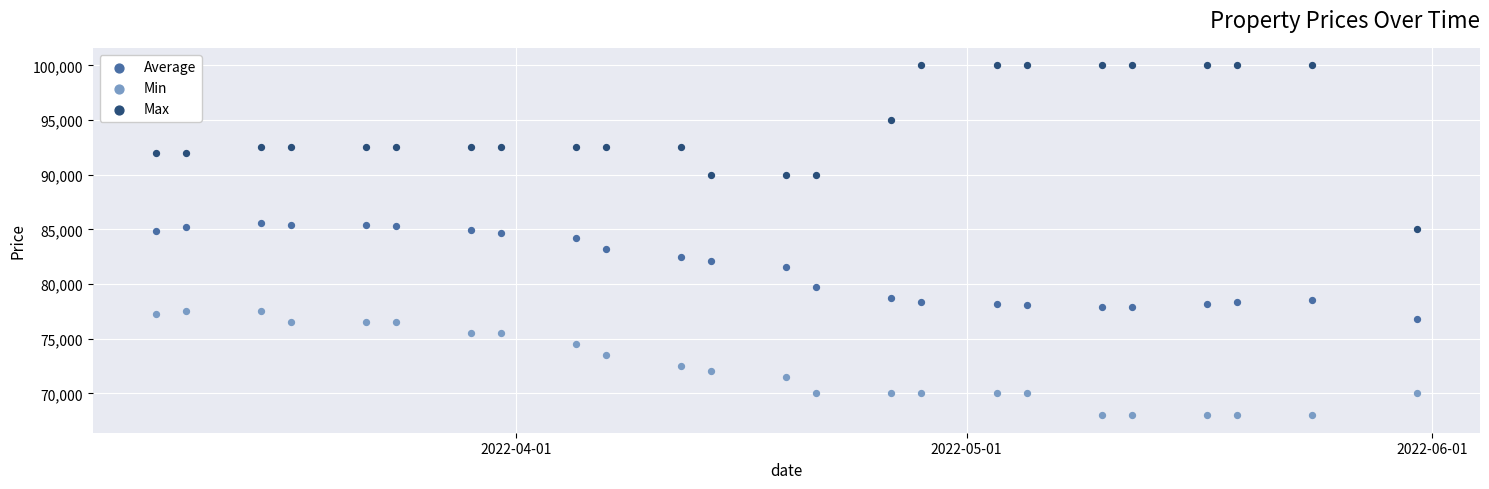

Which series reaches the maximum Y coordinate?

Max